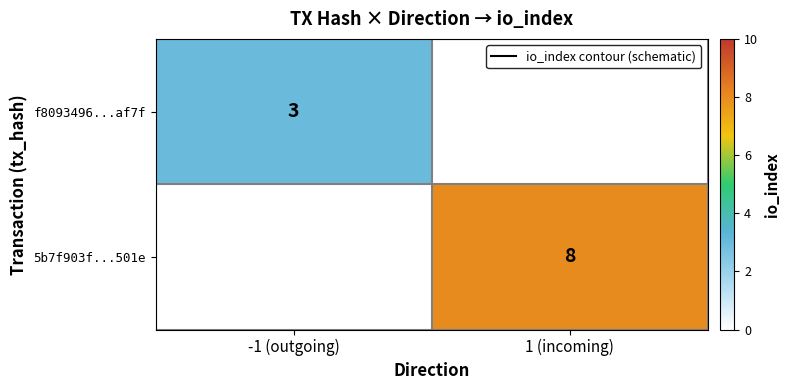

Is it true that 5b7f903f...501e equals 8 at 1 (incoming)?

True